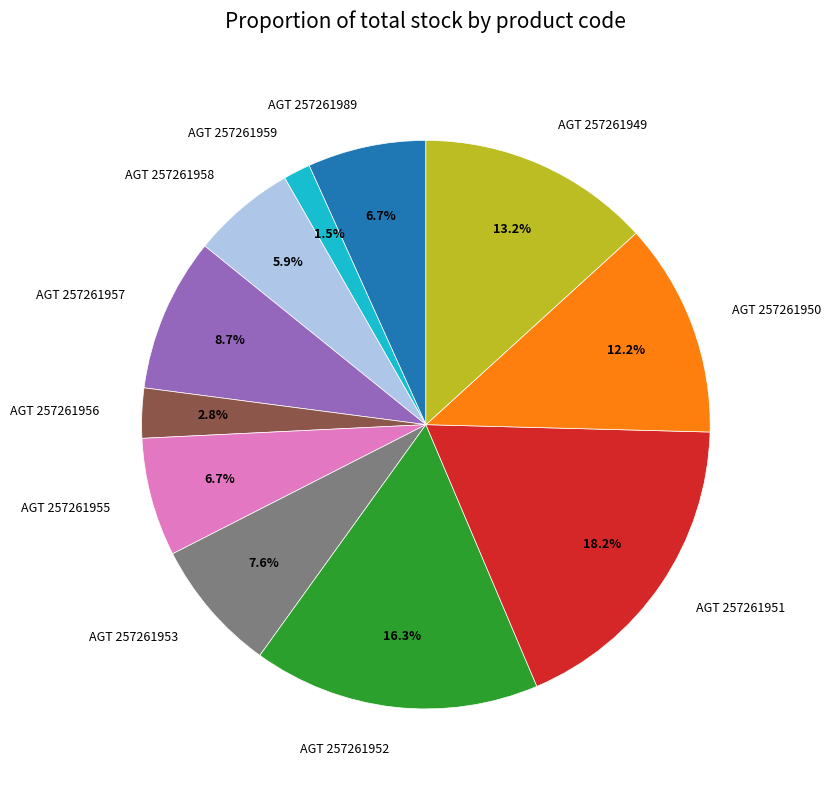

Which slice is the smallest?

AGT 257261959